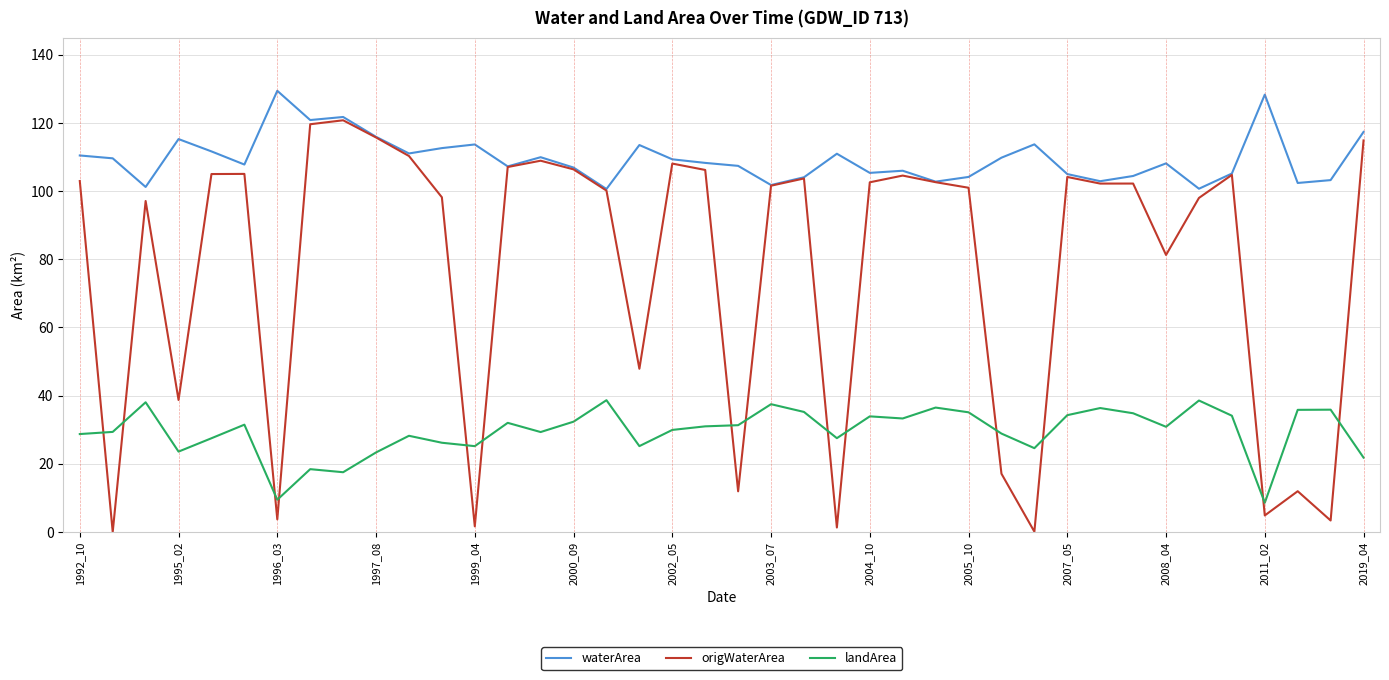

List the series in order of their peak value, highest first.

waterArea, origWaterArea, landArea